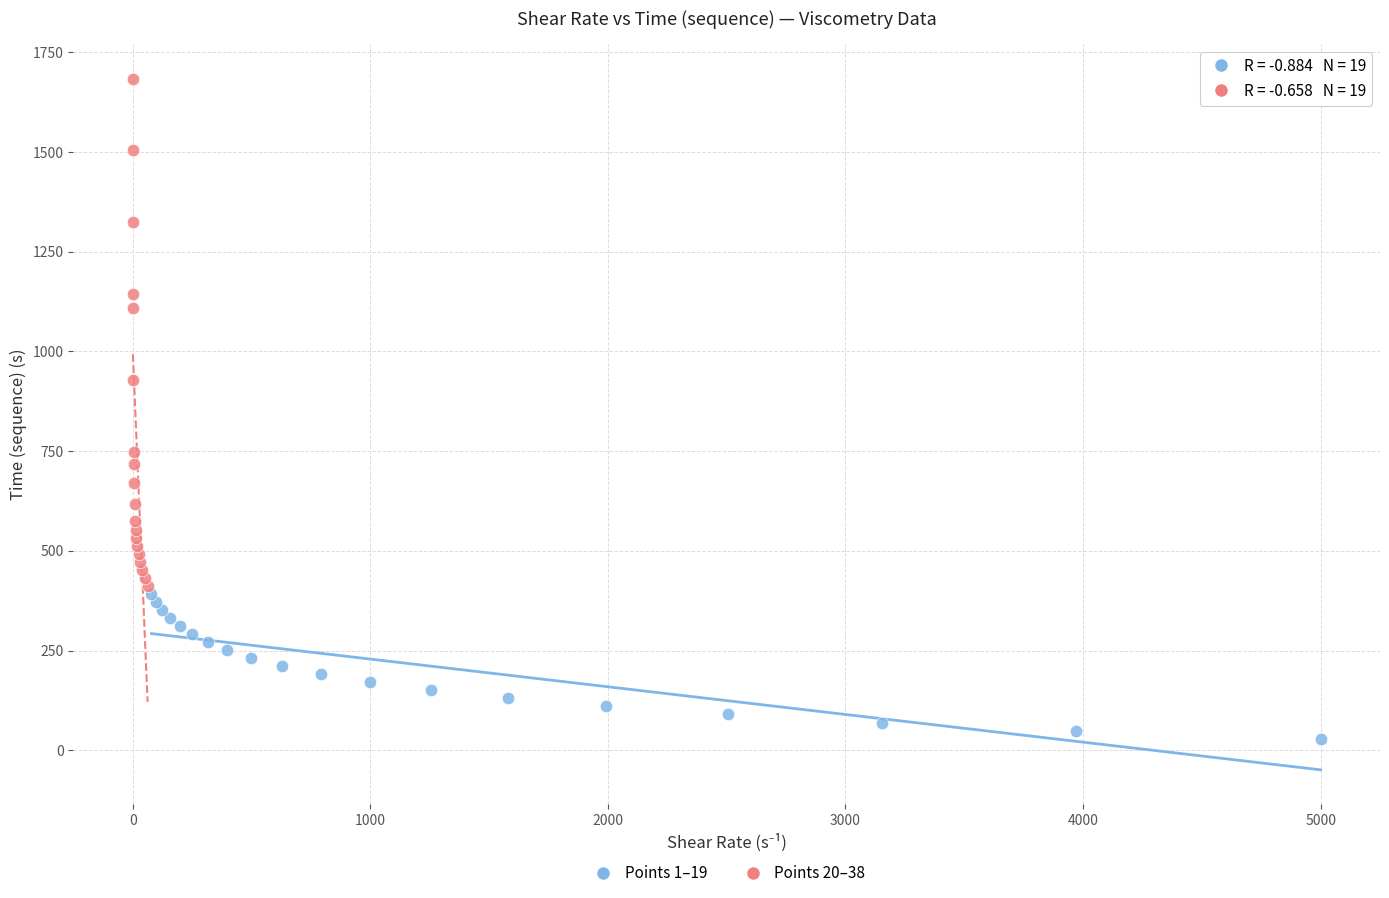

Which series has the largest Y range (max minus min)?

Points 20–38